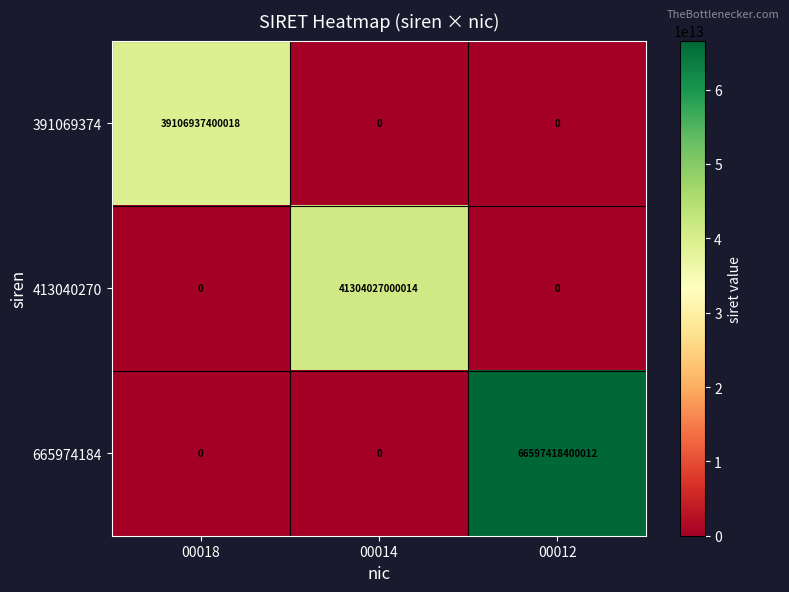

Rank the series by their maximum value, from highest to lowest.

665974184, 413040270, 391069374